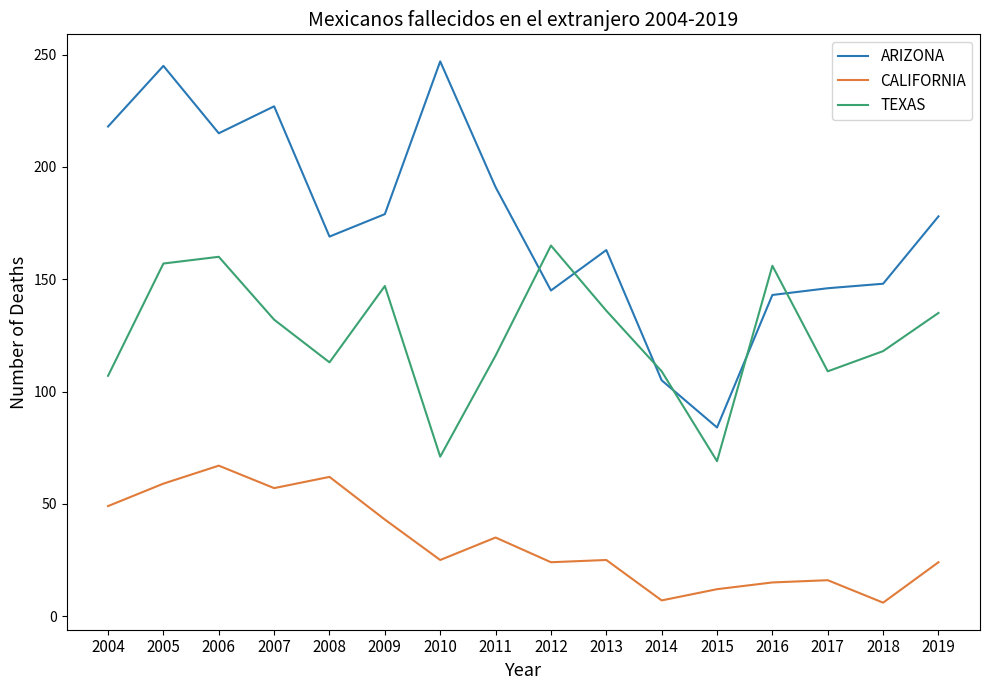

True or false: TEXAS has a value of 69 at 2015.

True